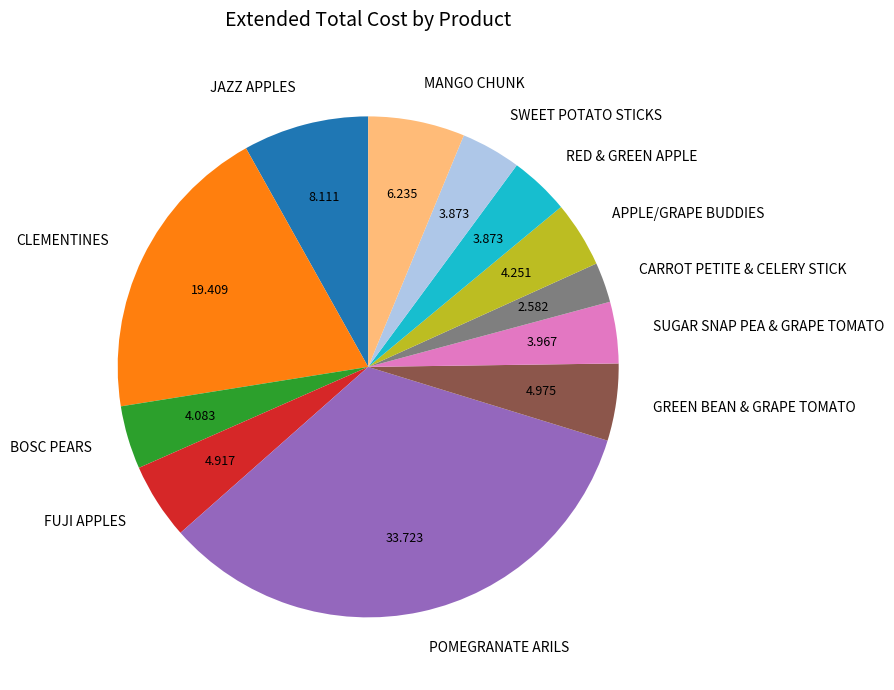

What is the ratio of the value at FUJI APPLES to the value at MANGO CHUNK?

0.8